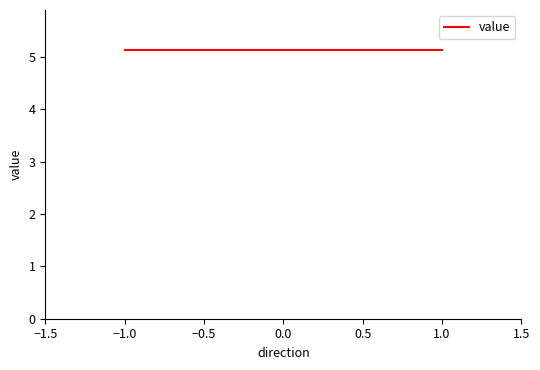

How many values in io_index are above zero?

2